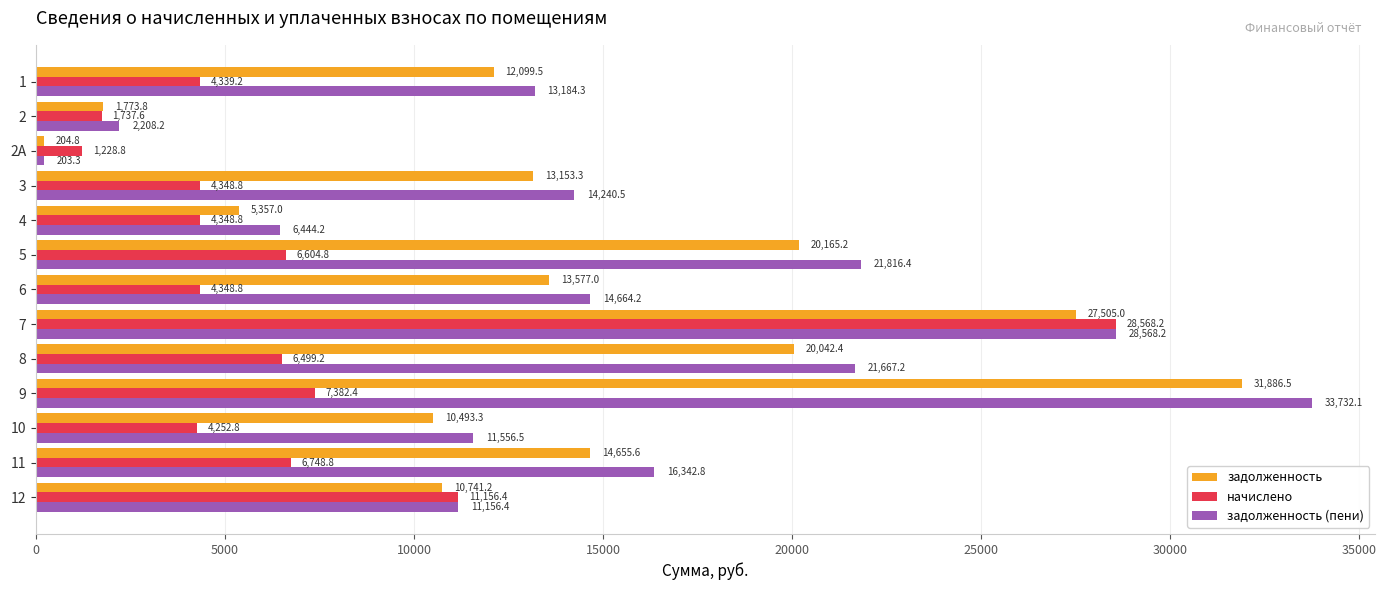

Which series has the largest range (max minus min)?

задолженность (пени)